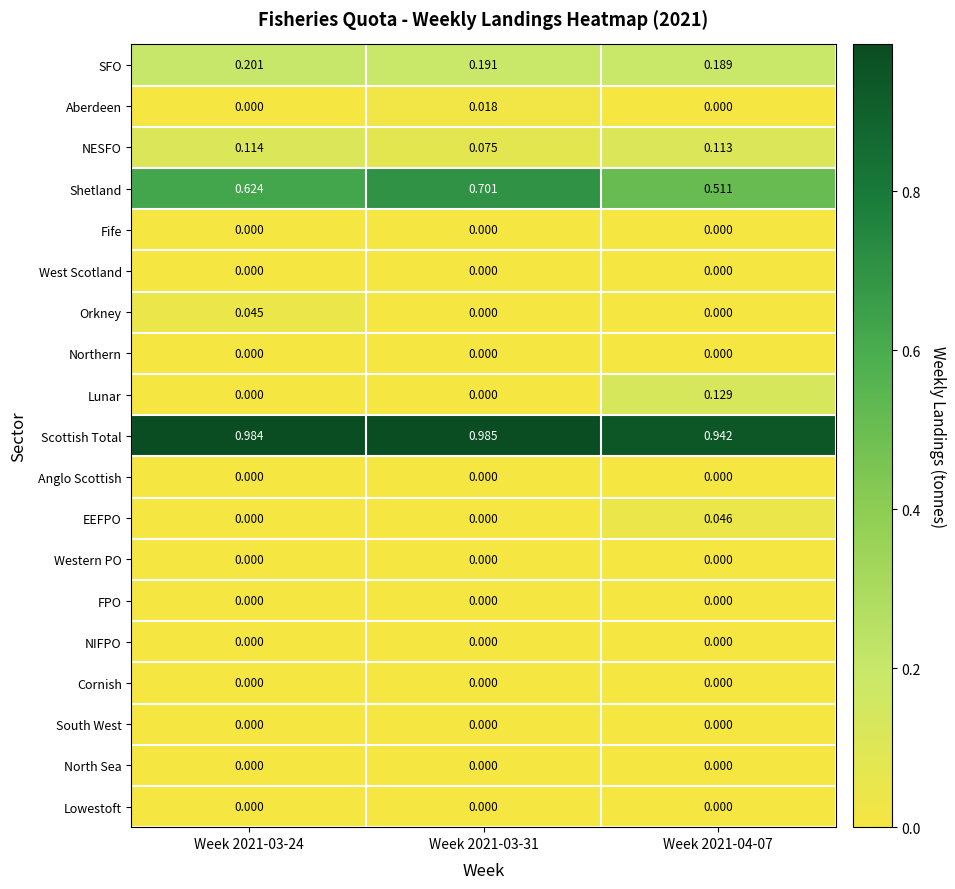

Between Week 2021-03-24 and Week 2021-04-07, which series saw the biggest shift?

Lunar